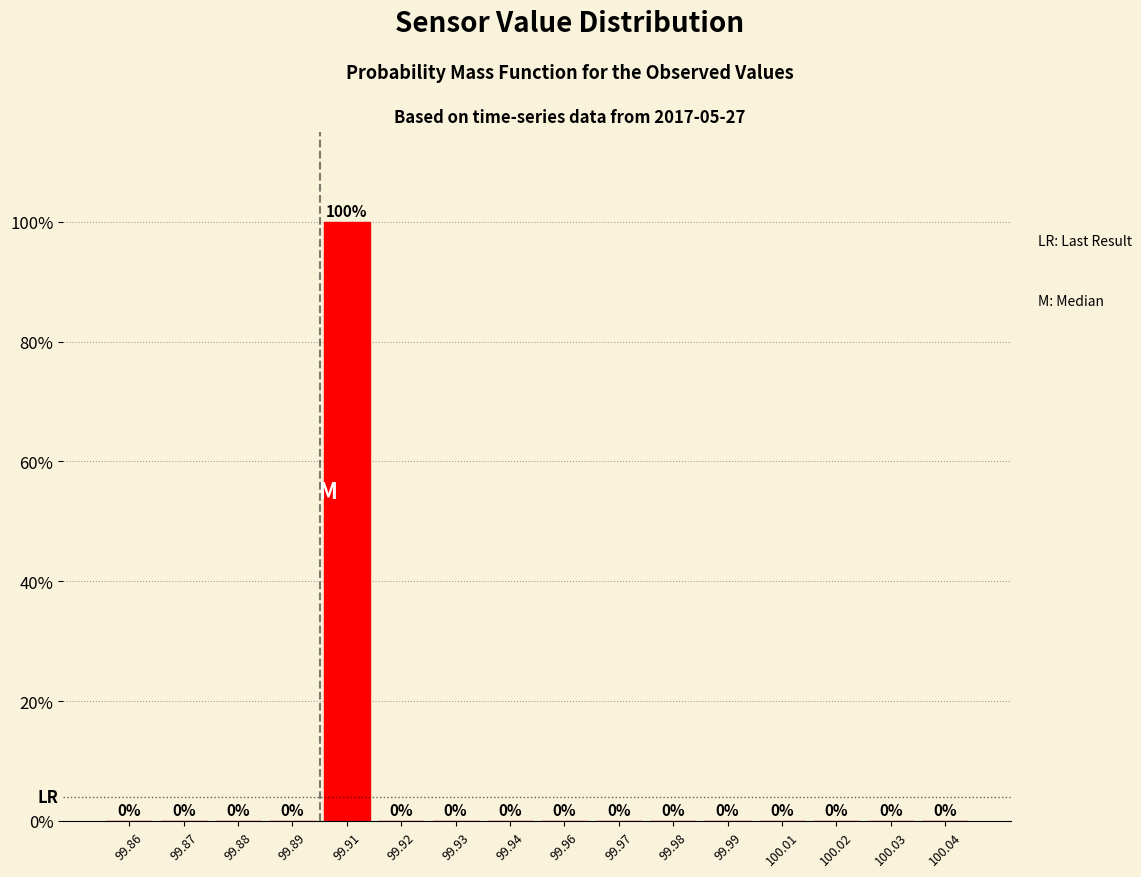

Reading right to left, what are all the values shown in this chart?

100.04=0	100.03=0	100.02=0	100.01=0	99.99=0	99.98=0	99.97=0	99.96=0	99.94=0	99.93=0	99.92=0	99.91=100	99.89=0	99.88=0	99.87=0	99.86=0